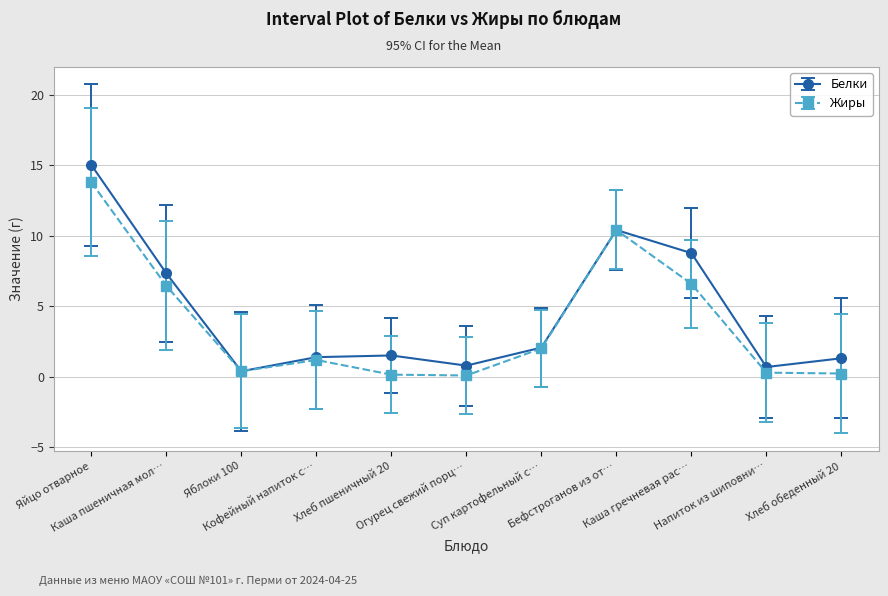

List the series in order of their peak value, highest first.

Белки, Жиры